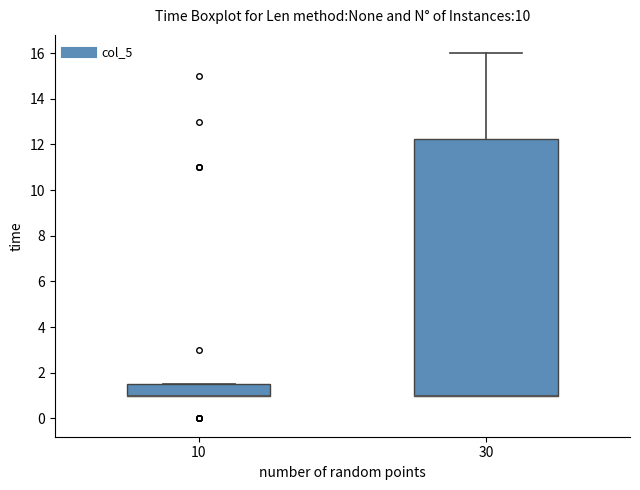

Where is the lower edge of the box at x = 10 on the y-axis? The values are not printed on the chart, so give them approximately, as read against the axis.

1.0